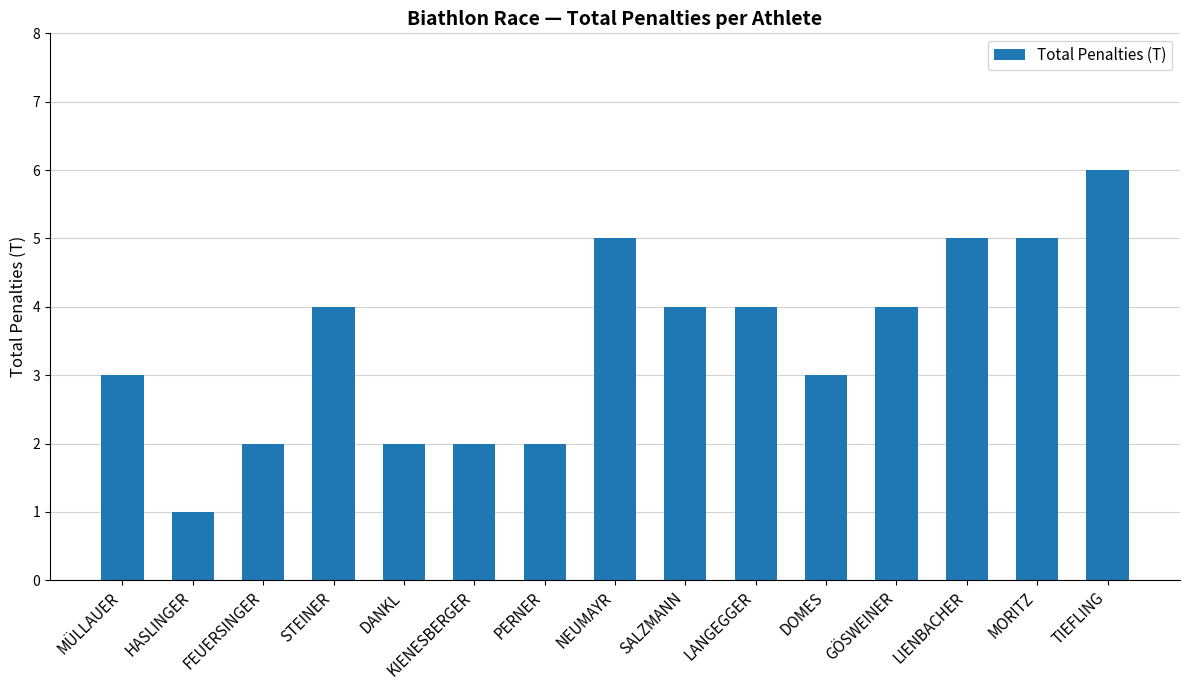

Which category has the highest value across all series?

TIEFLING